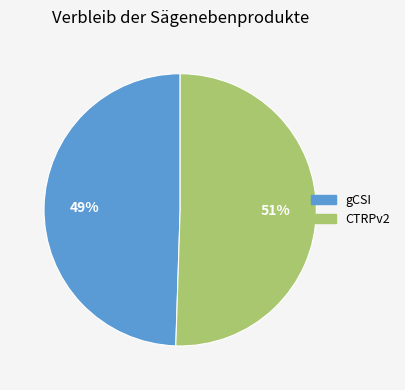

Which has a higher value, gCSI or CTRPv2?

CTRPv2